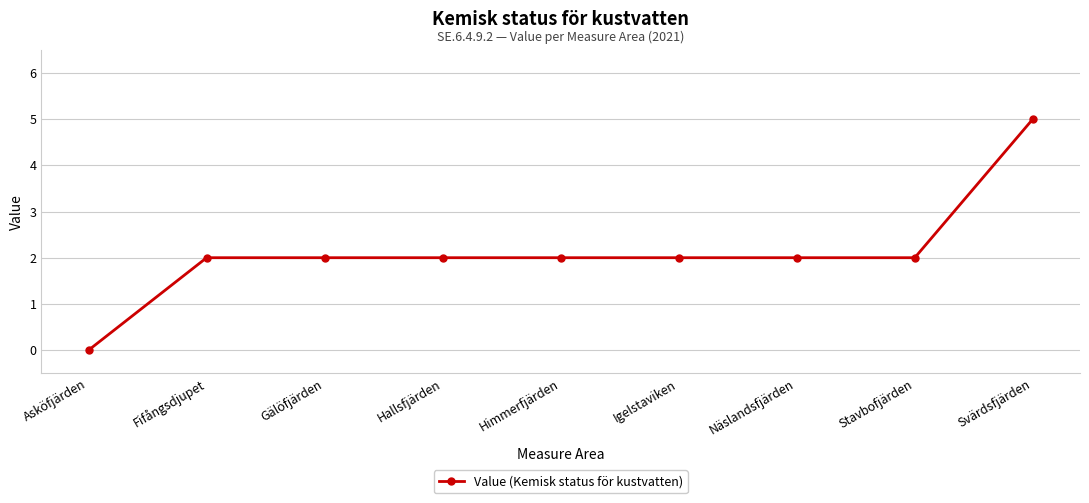

Is it true that the value at Gälöfjärden is 1?

False